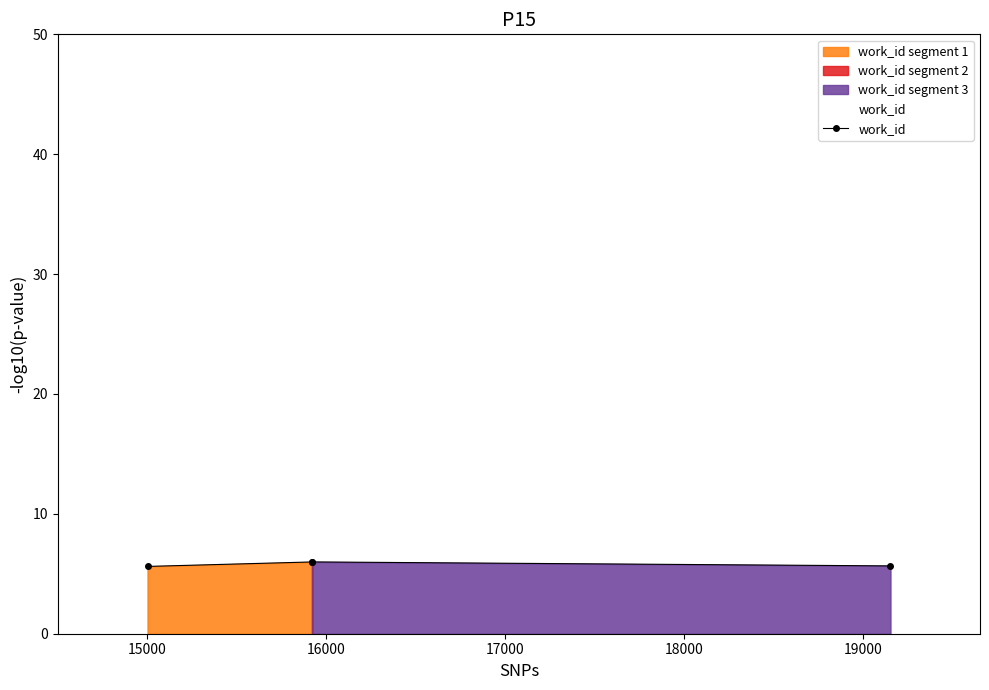

What is the value of the work_id point at the 4th from the left?

5.7